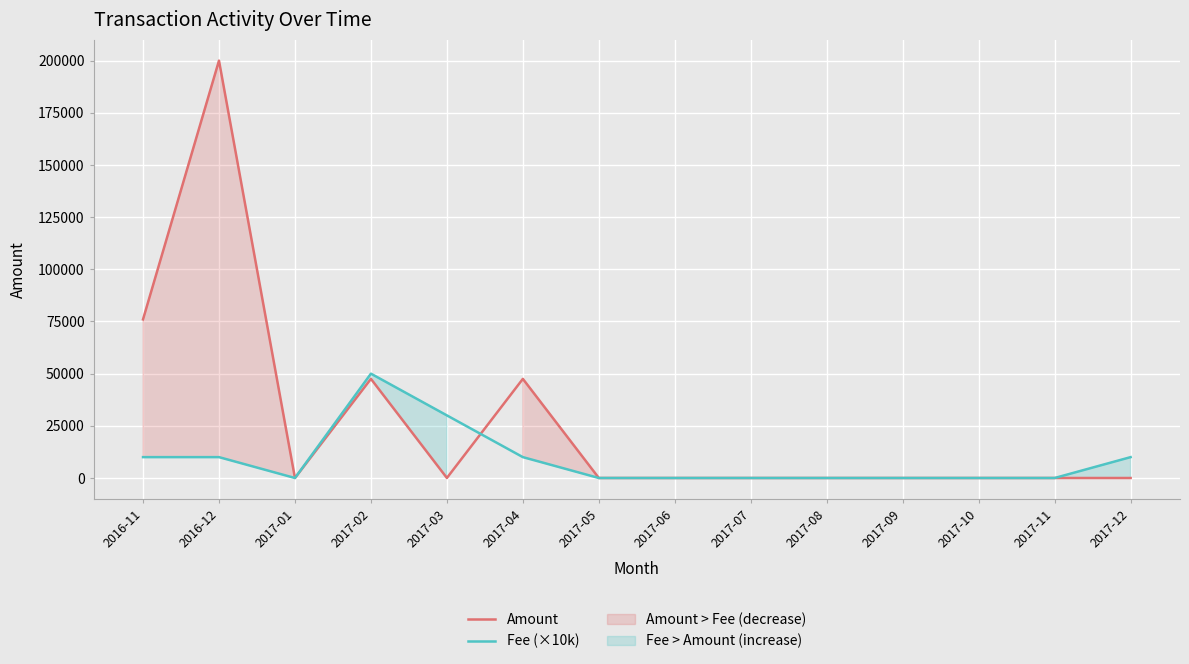

What is the sum of all Fee (×10k) values?

120000